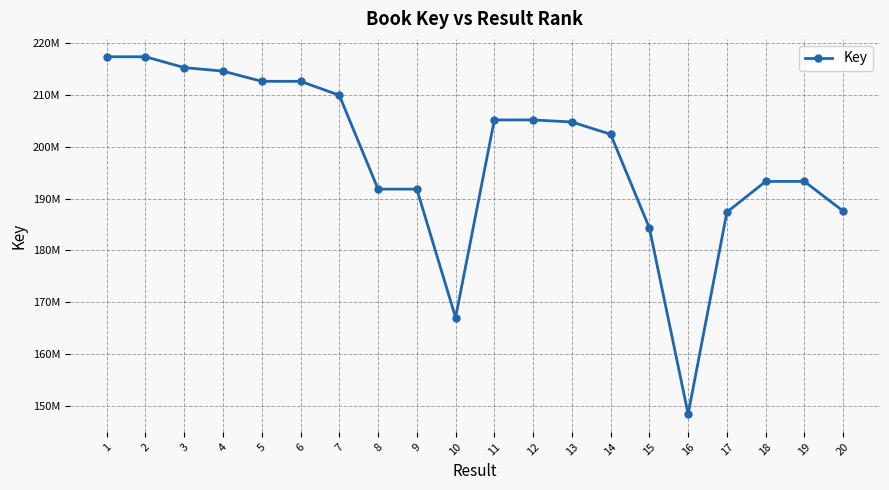

Which category has the lowest value across all series?

16